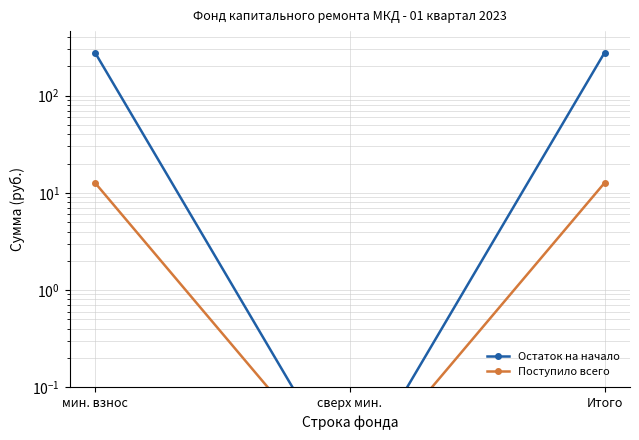

Reading left to right, what are all the values shown in this chart?

Остаток на начало: мин. взнос=276.6	сверх мин.=0.0	Итого=276.6
Поступило всего: мин. взнос=12.7	сверх мин.=0.0	Итого=12.7